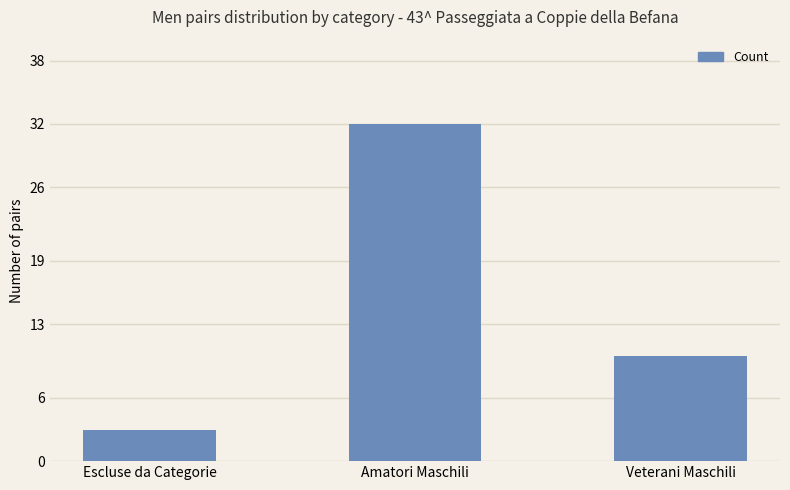

True or false: the data shows 14 at Amatori Maschili.

False